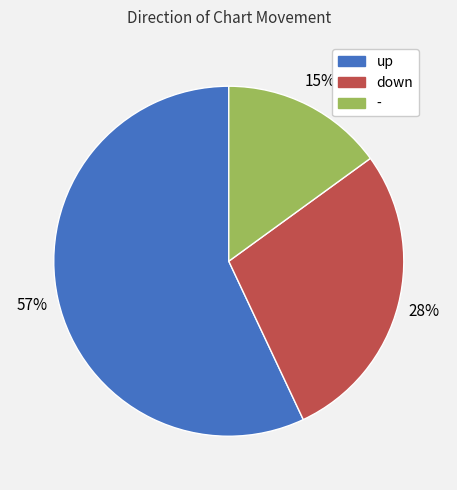

Is there a majority slice in this chart?

Yes